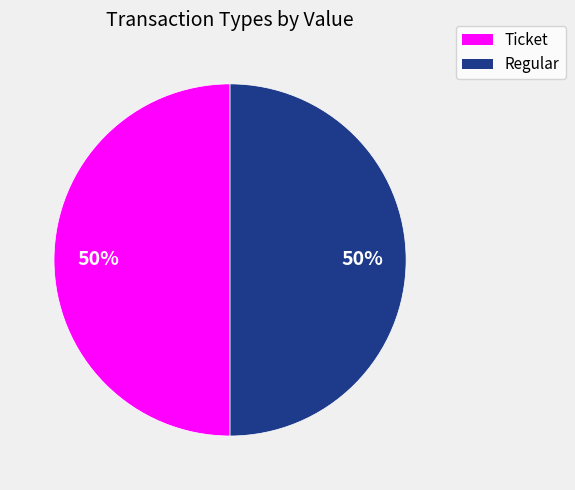

True or false: Ticket accounts for 63% of the total.

False